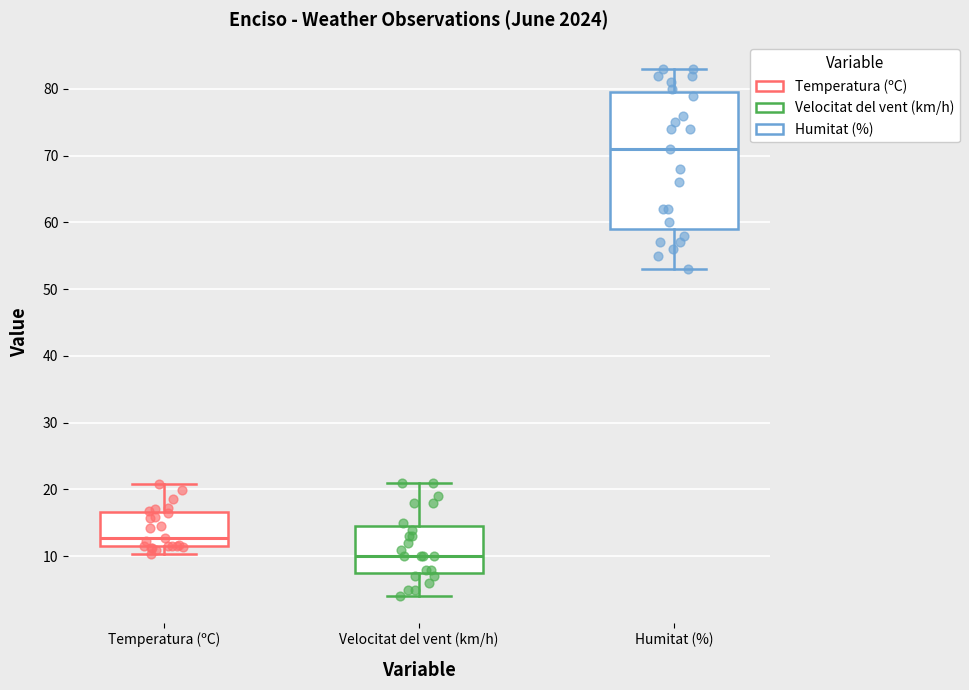

Where is the lower edge of the box for Velocitat del vent (km/h) on the y-axis? The values are not printed on the chart, so give them approximately, as read against the axis.

8